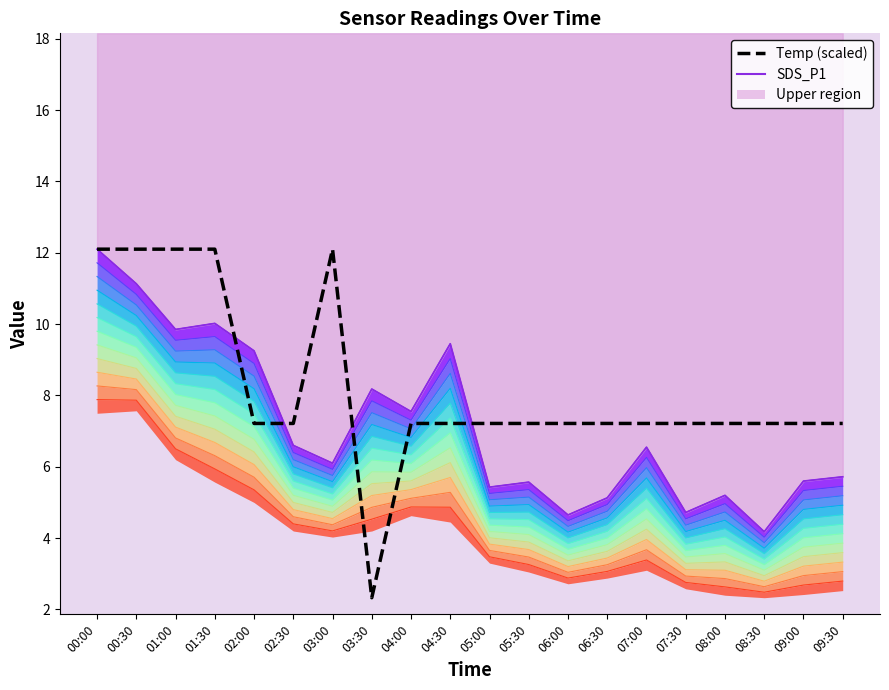

Where is the first local minimum for Temp?

03:30